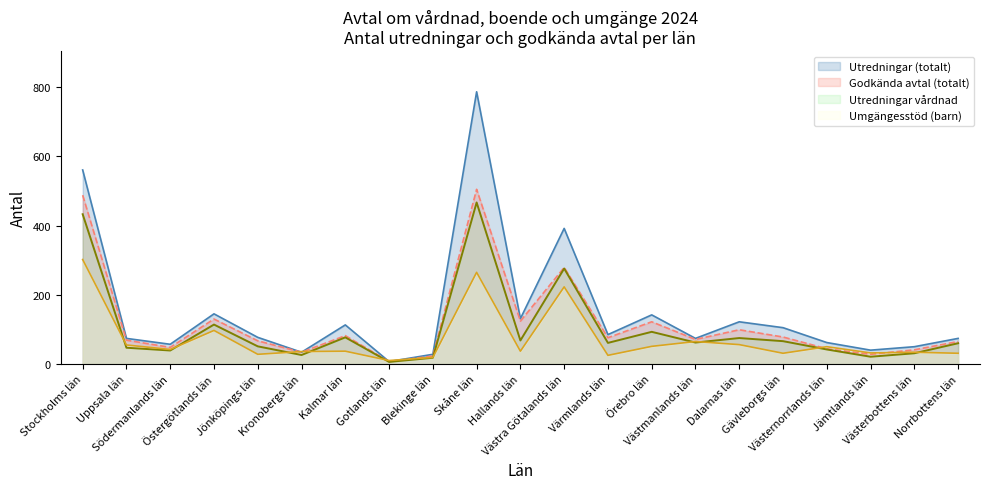

Between Kronobergs län and Gotlands län, which series saw the biggest shift?

Godkända avtal (totalt)